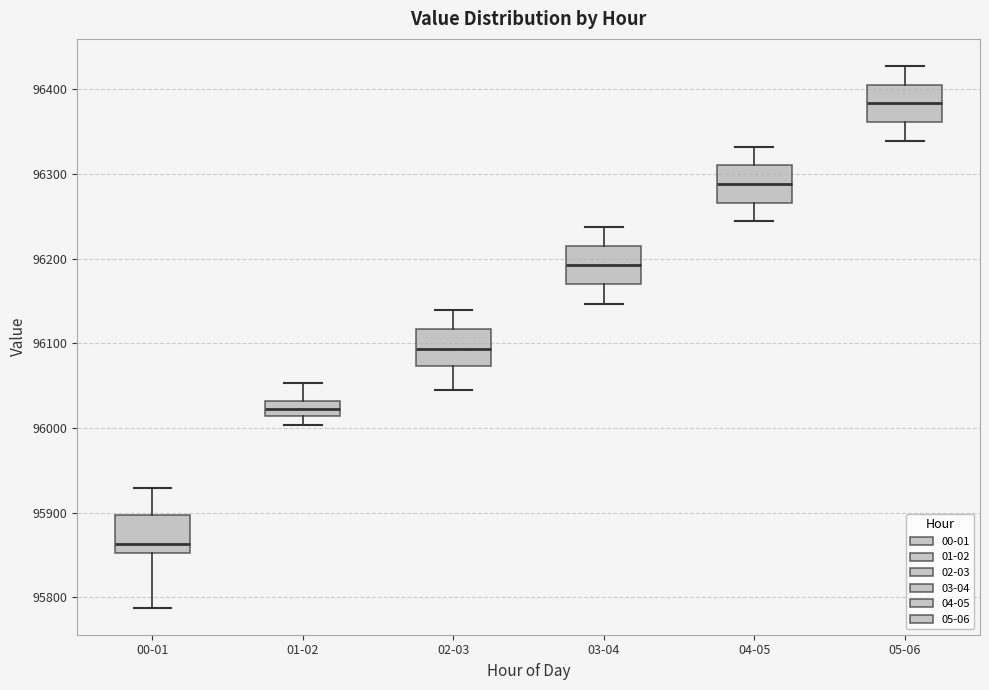

Reading left to right, transcribe this box plot: for each box, give where its median line is, the range the box spans, and where its two whiskers end, as read against the y-axis. The values are not printed on the chart, so give them approximately, as read against the axis.

00-01: median 95860, box 95850 to 95900, whiskers 95790 to 95930
01-02: median 96020, box 96010 to 96030, whiskers 96000 to 96050
02-03: median 96090, box 96070 to 96120, whiskers 96040 to 96140
03-04: median 96190, box 96170 to 96210, whiskers 96150 to 96240
04-05: median 96290, box 96270 to 96310, whiskers 96240 to 96330
05-06: median 96380, box 96360 to 96410, whiskers 96340 to 96430